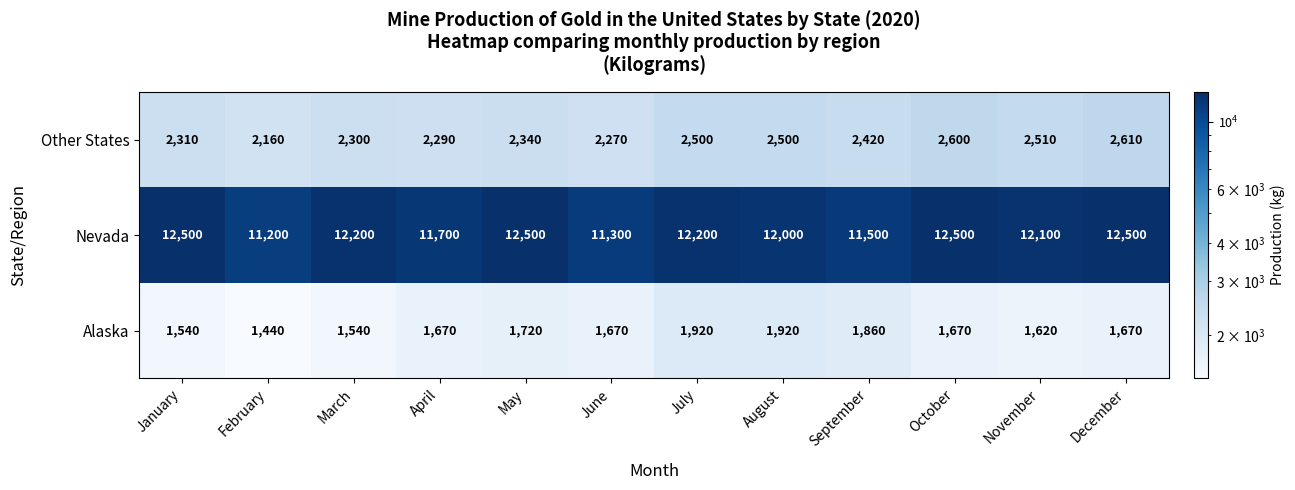

How many distinct data groups are displayed?

3